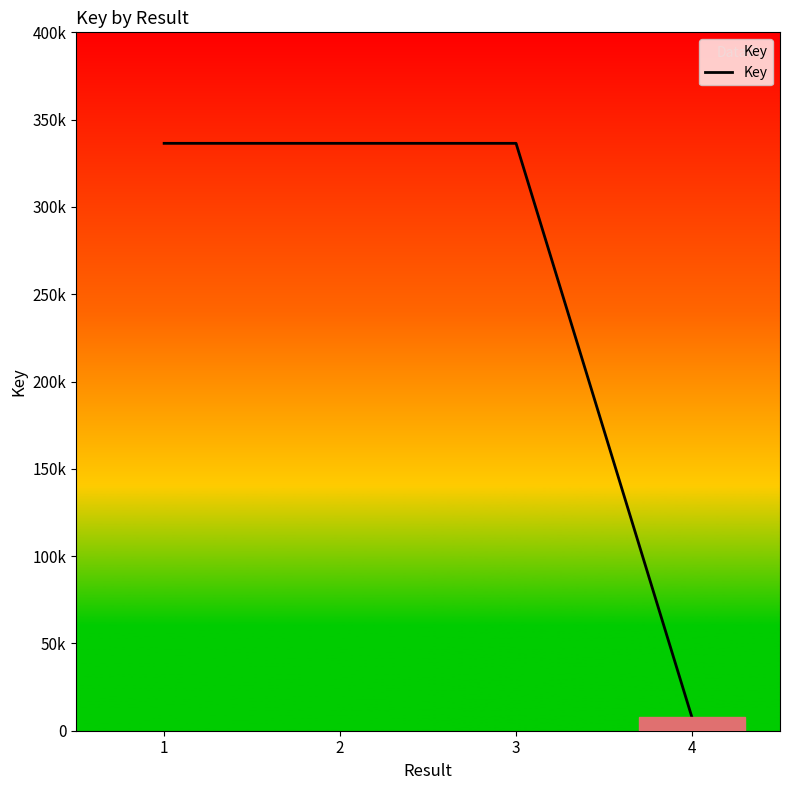

Is this an area chart (filled region under the line)?

Yes